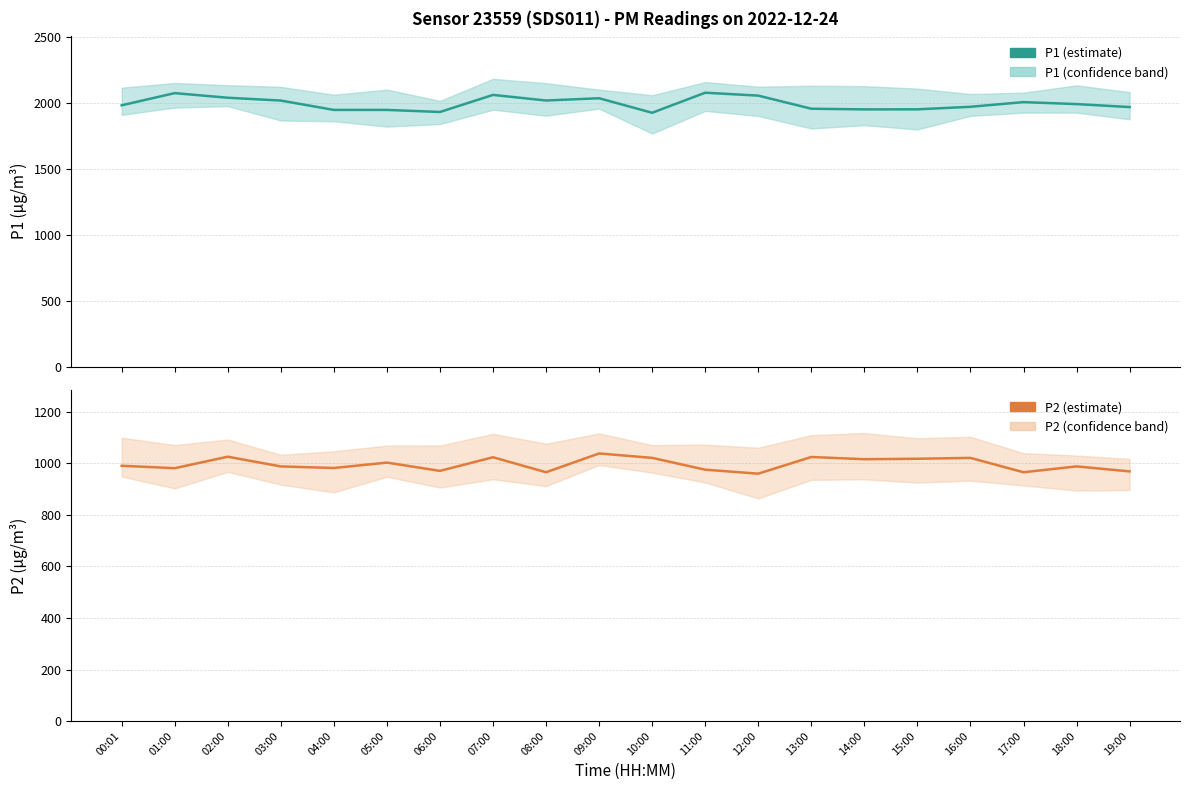

True or false: P1 has more than 1 points higher than both neighbors.

True